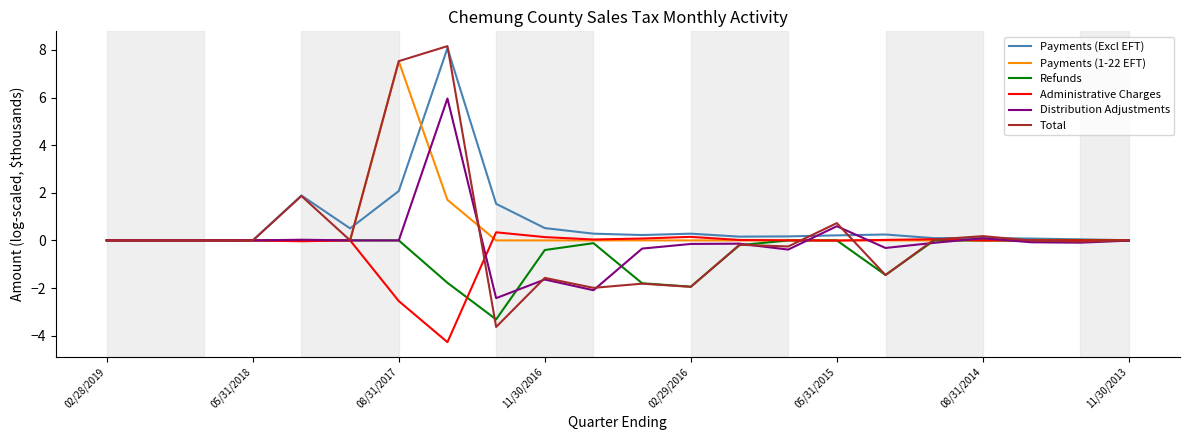

Which series has the widest spread of values?

Total